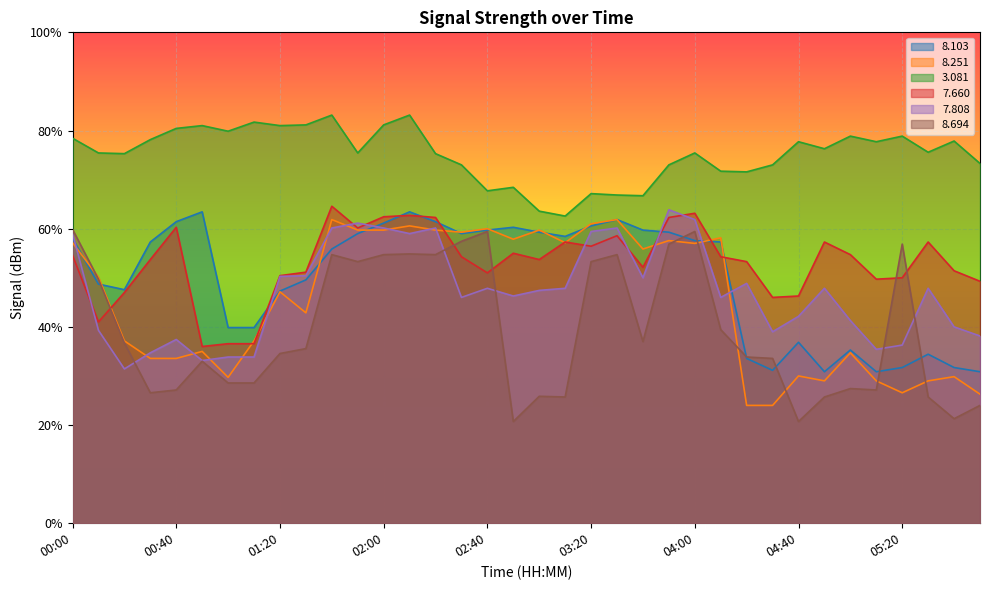

Rank the categories by   8.103 value from lowest to highest.

04:50, 05:10, 05:50, 04:30, 05:20, 05:40, 04:20, 05:30, 05:00, 04:40, 01:00, 01:10, 01:20, 00:20, 00:10, 01:30, 01:40, 00:30, 04:10, 04:00, 00:00, 03:10, 01:50, 02:30, 03:00, 03:50, 02:40, 03:40, 02:50, 03:20, 02:00, 00:40, 02:20, 03:30, 00:50, 02:10